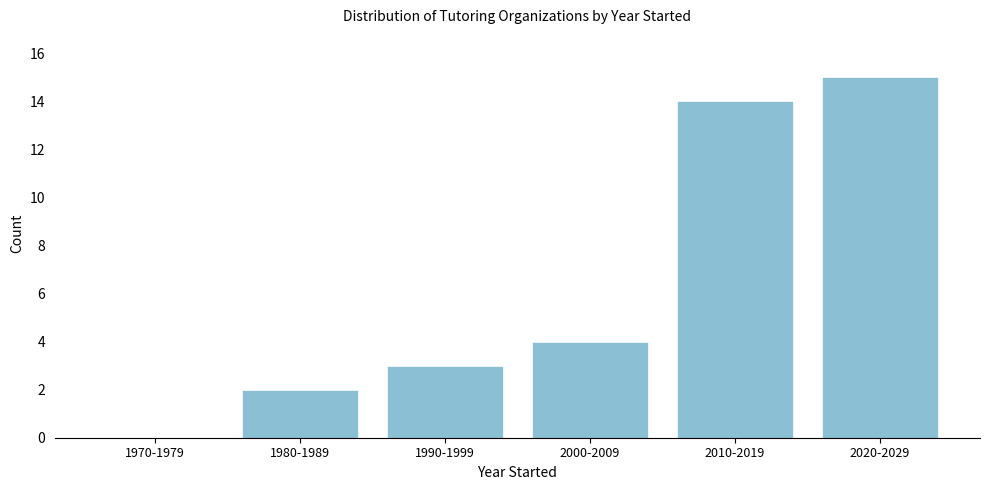

Reading left to right, extract all data points from this chart.

1970-1979=0	1980-1989=2	1990-1999=3	2000-2009=4	2010-2019=14	2020-2029=15